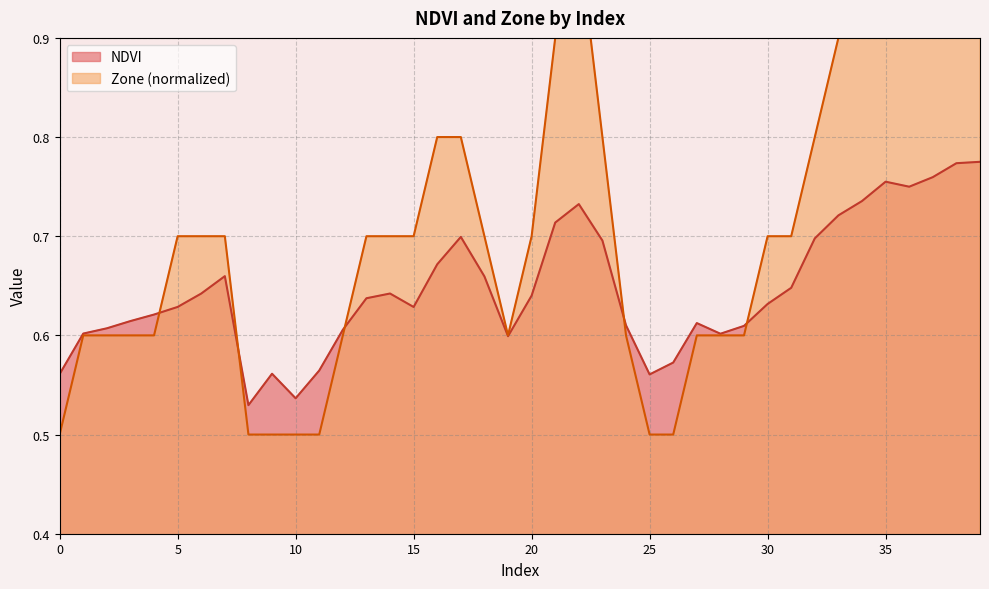

Which series has the widest spread of values?

Zone